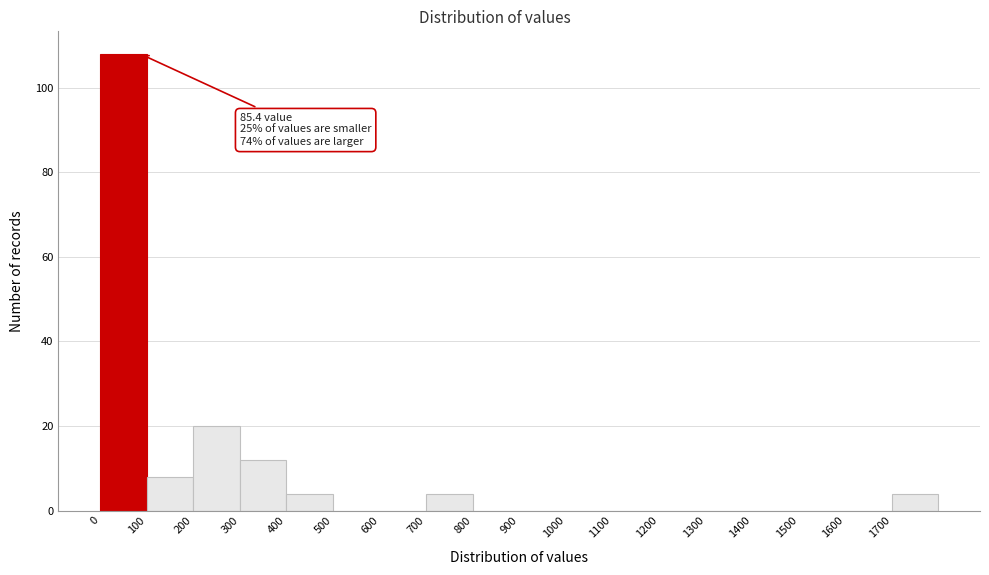

Which range on the x-axis has the tallest bar?

0 to 100